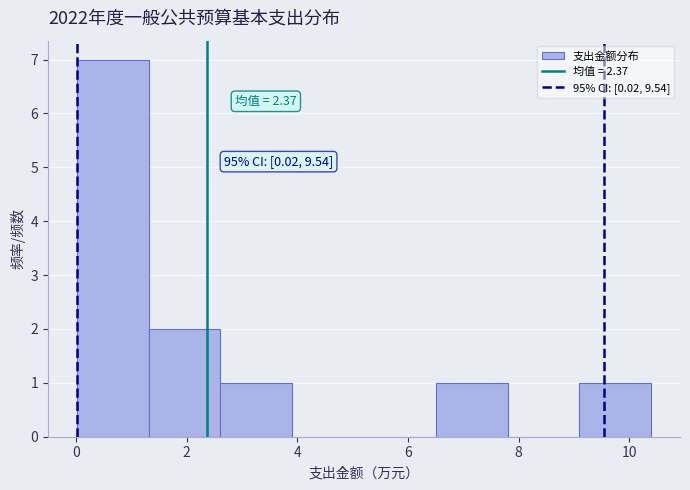

Over which range of the x-axis is the bar tallest?

0.0 to 1.4